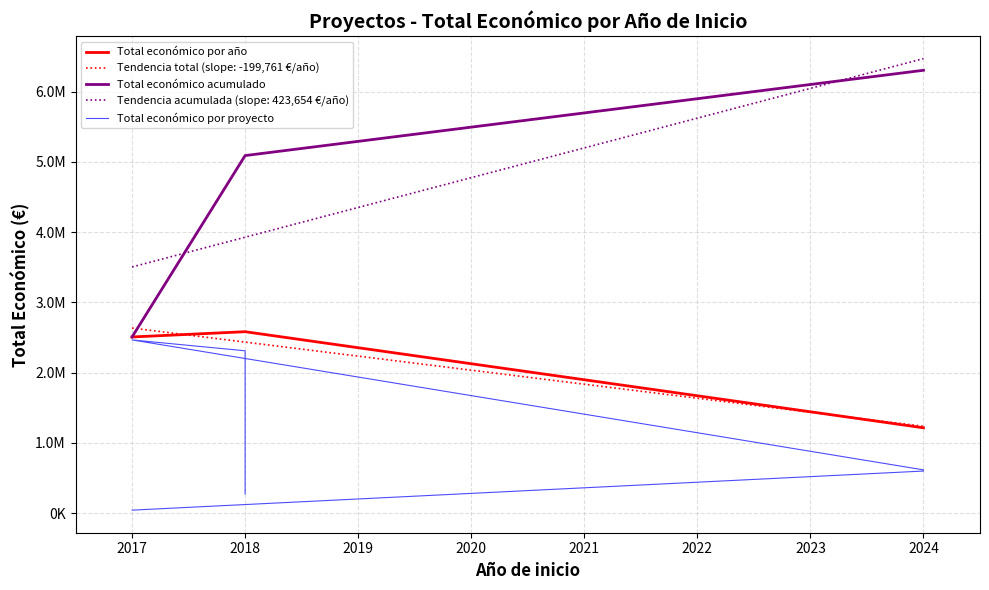

How many points are higher than both their immediate neighbors (excluding endpoints)?

1